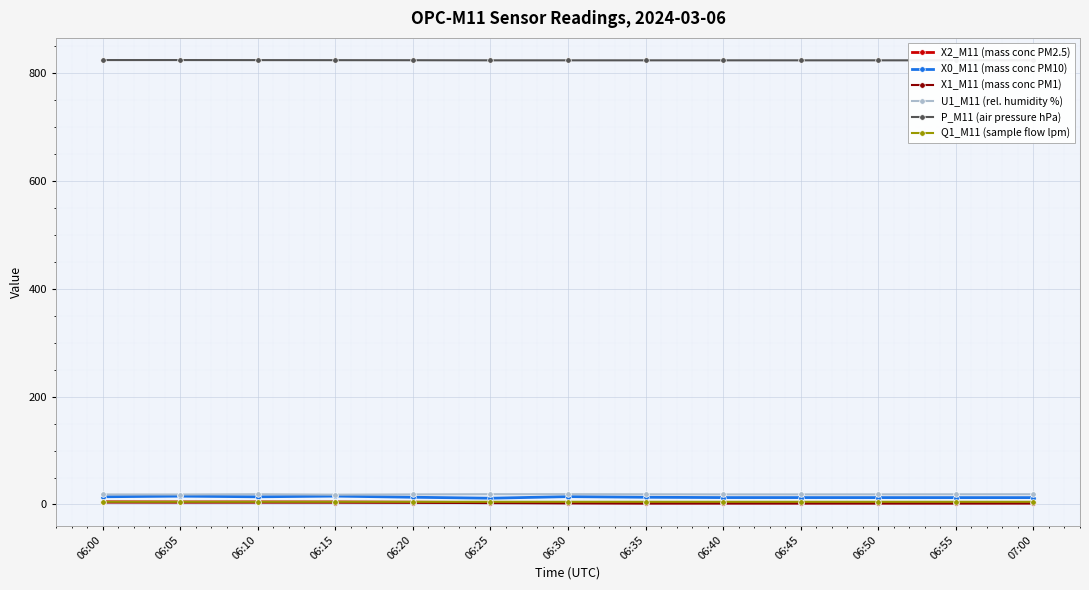

What position from the left is 06:20?

5